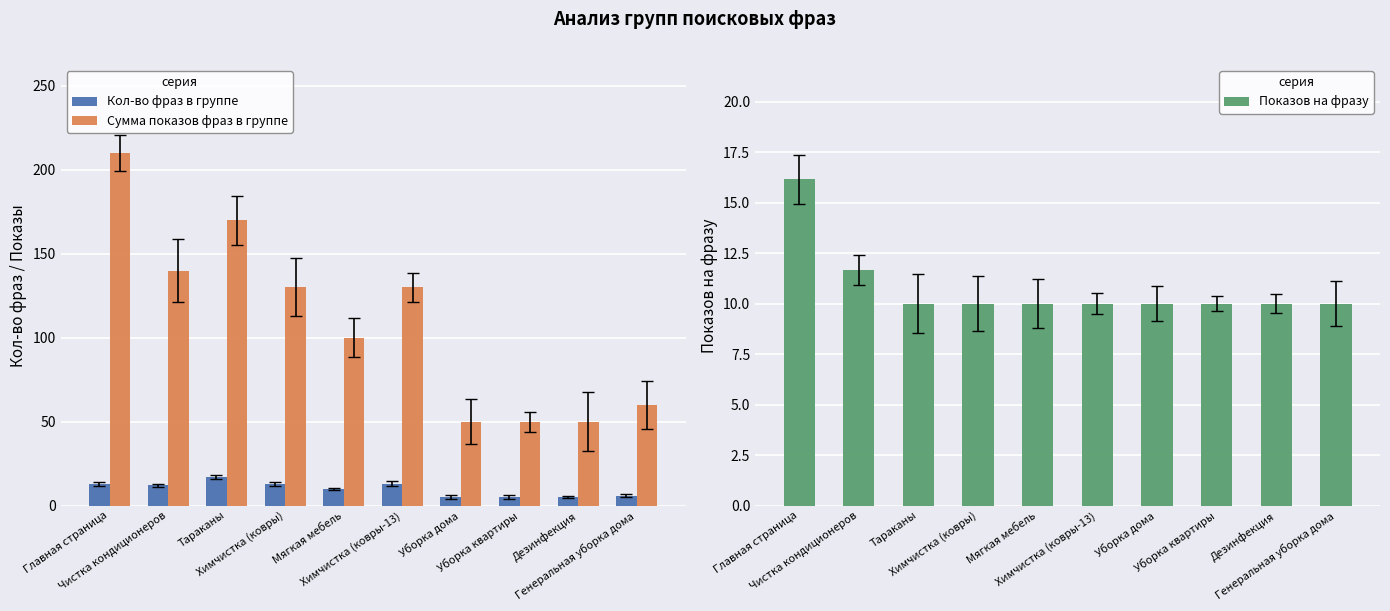

What is the minimum value shown in the chart?

5.0